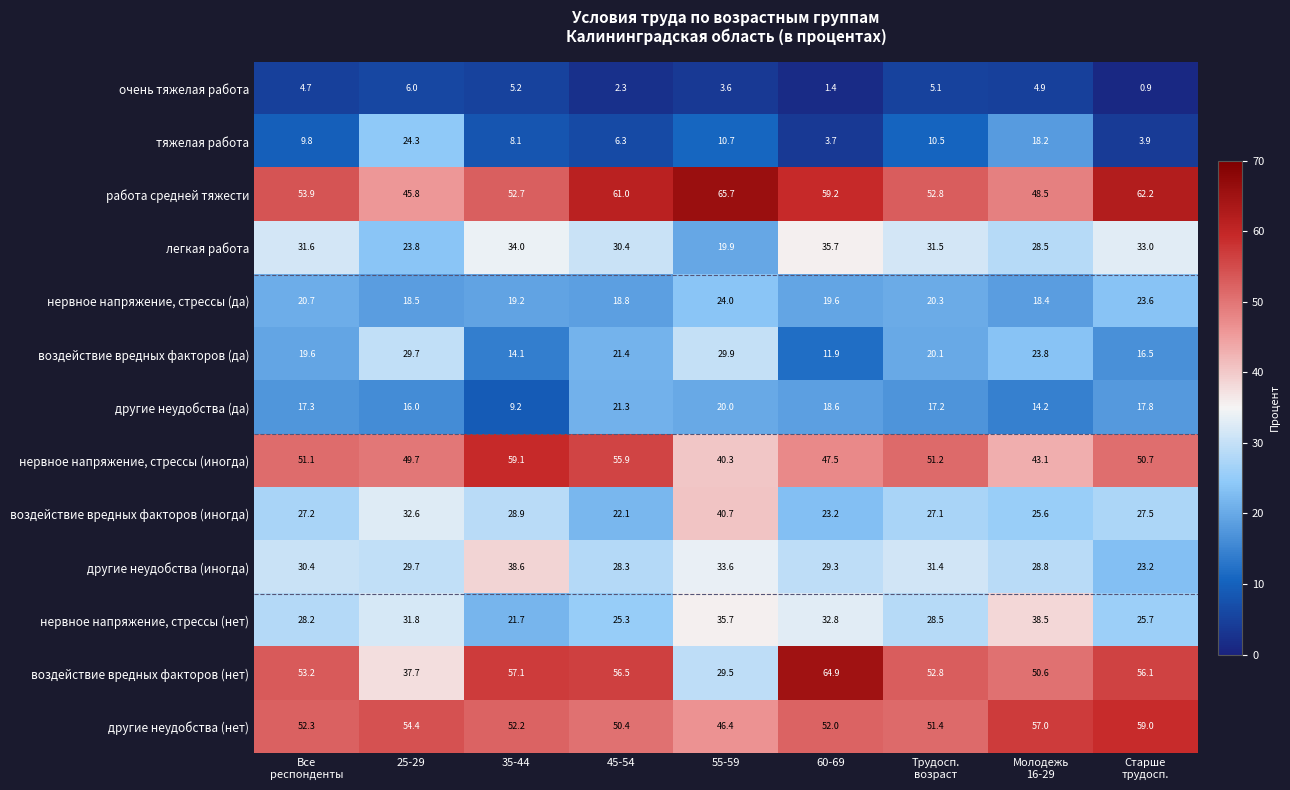

At which category does the chart reach its peak across all series?

55-59